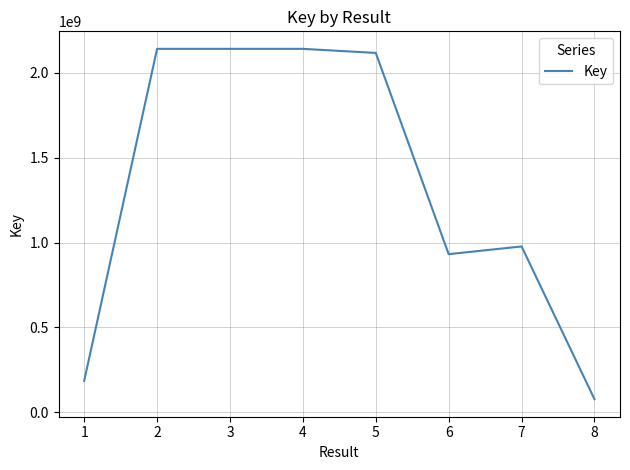

What is the smallest value displayed?

75978621